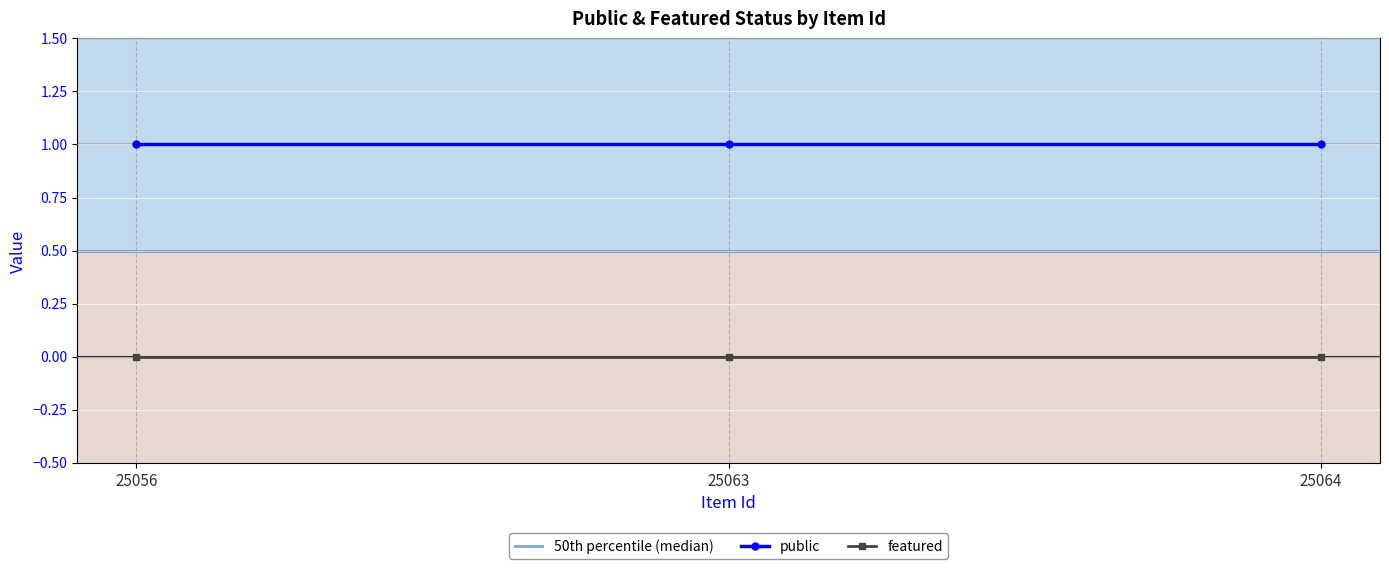

What are all the series names shown in the legend?

public, featured